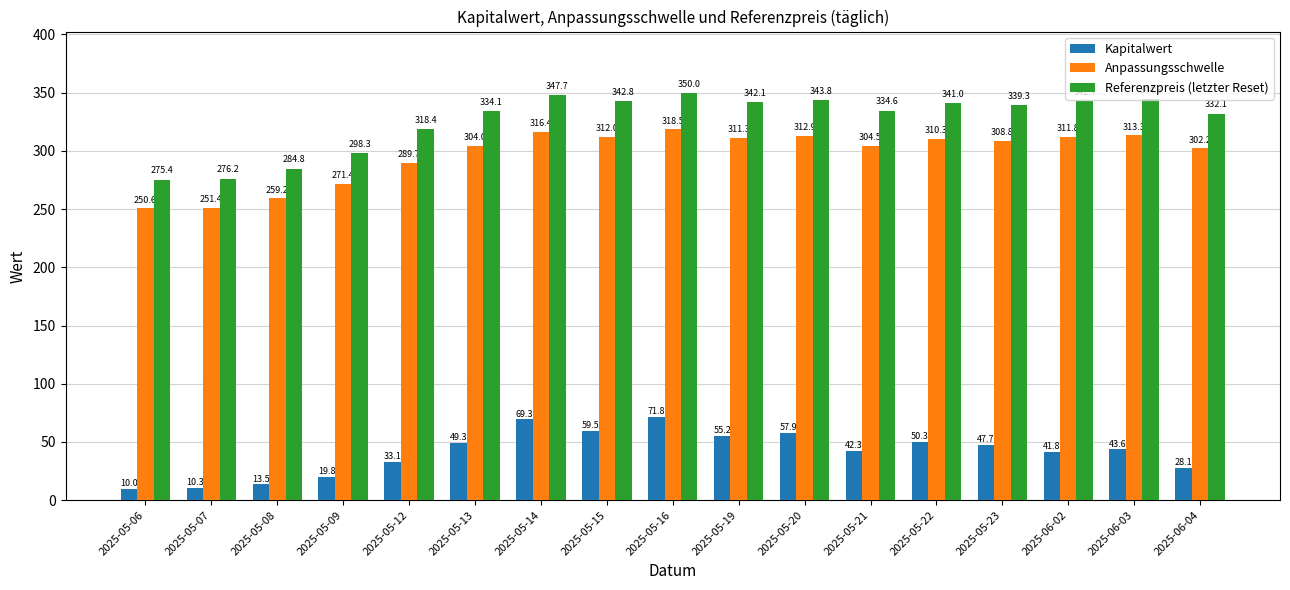

At how many categories does at least one series exceed 347?

2